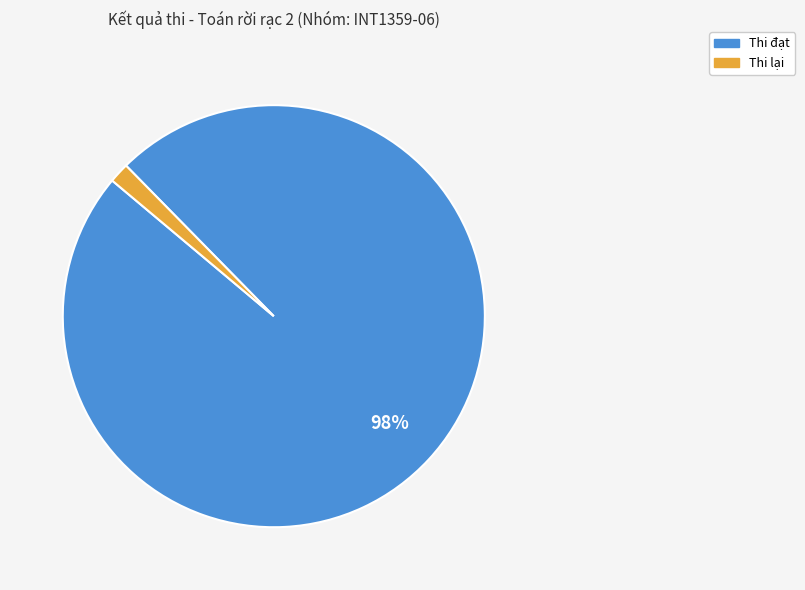

To the nearest percent, what is the average slice percentage?

50%